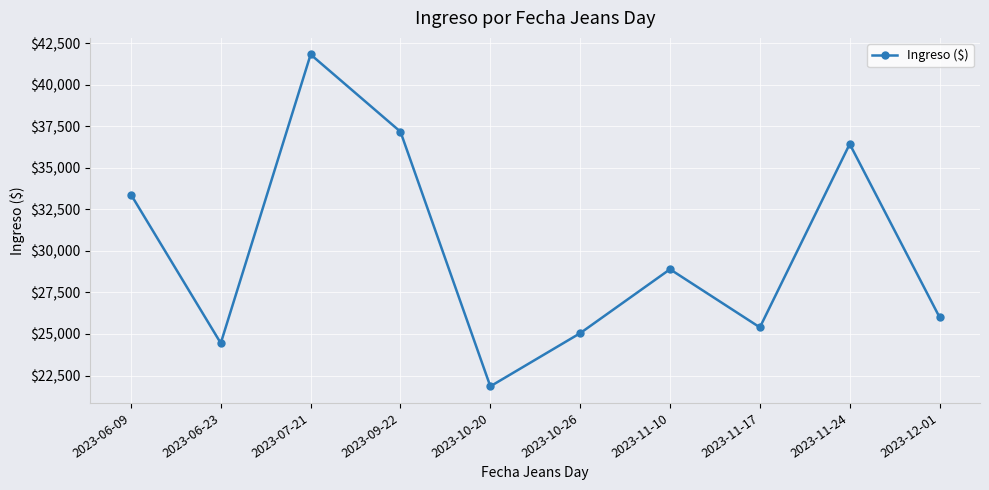

At which category does the chart reach its peak across all series?

2023-07-21